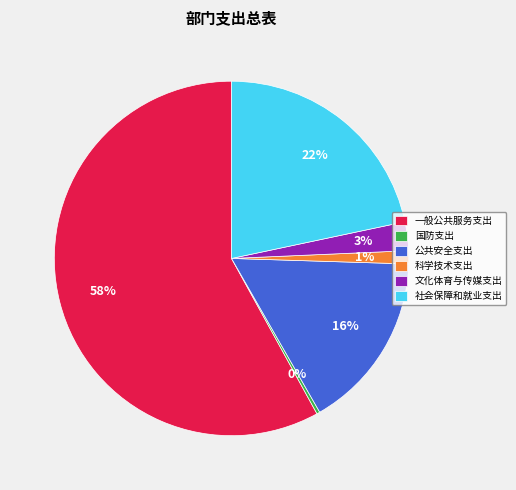

Is it true that 一般公共服务支出 is 43% of the pie?

False